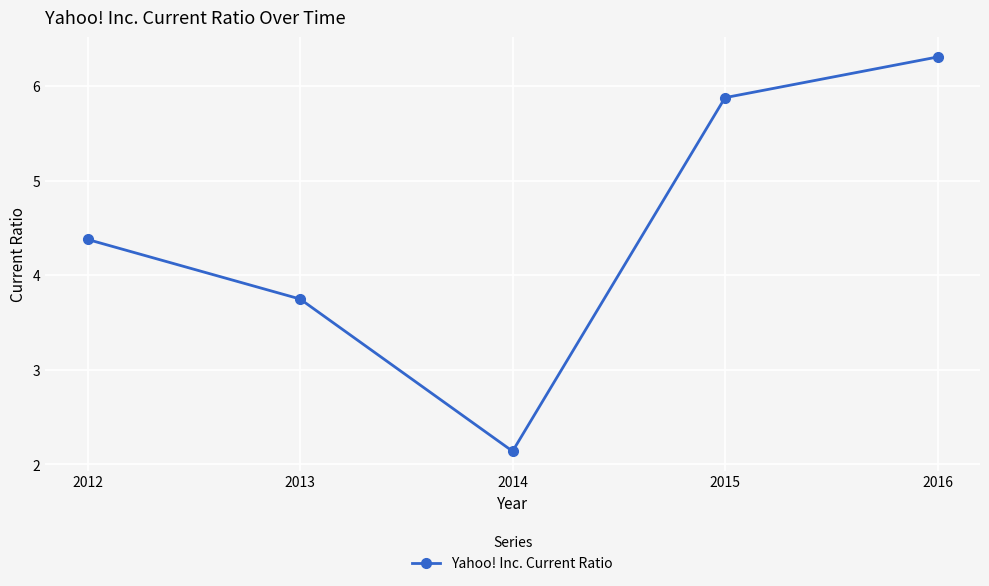

List the labels in order of value, largest first.

2016, 2015, 2012, 2013, 2014